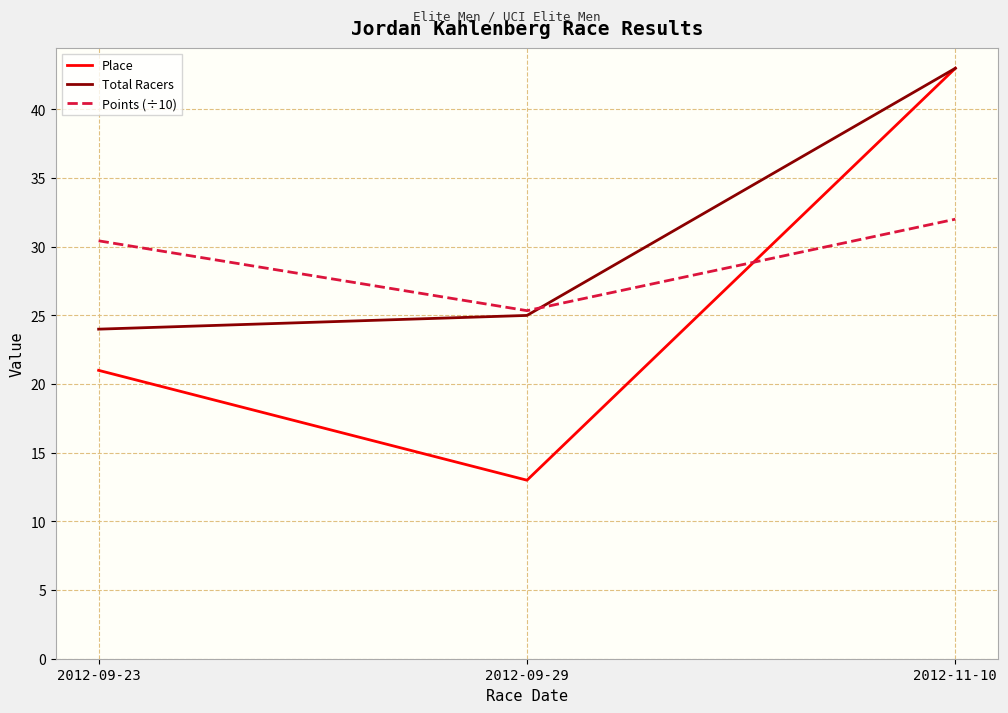

How many series are shown in this chart?

3